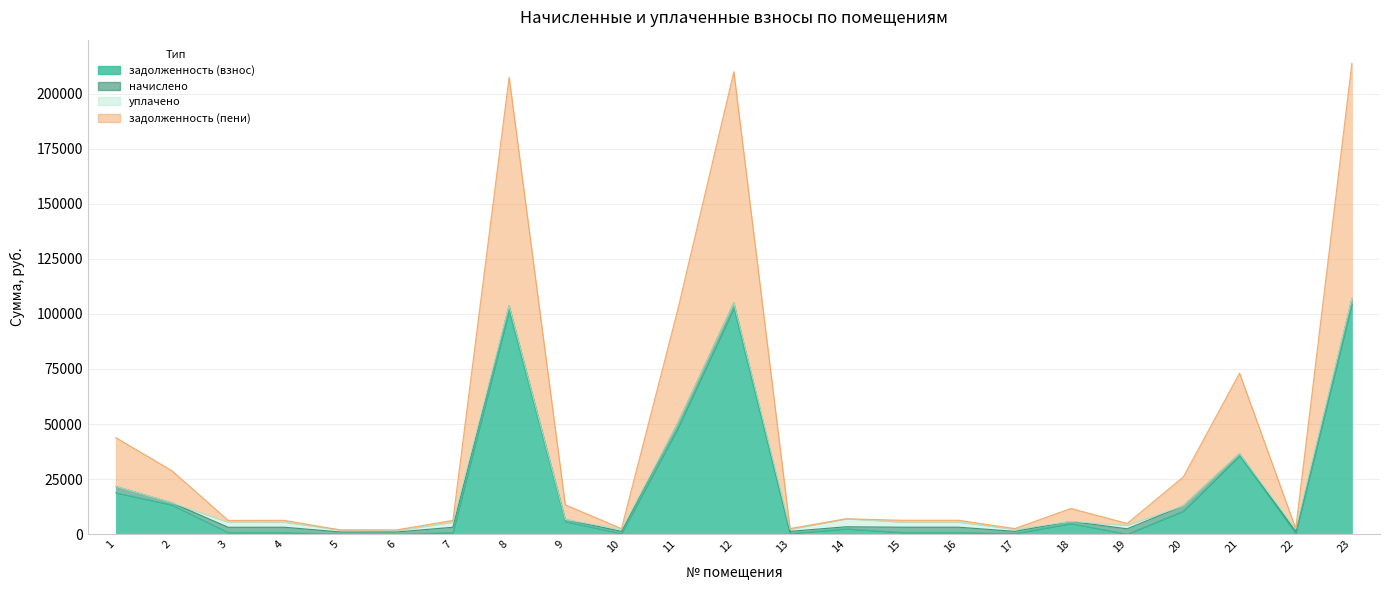

Where is the first local minimum for задолженность (взнос)?

3